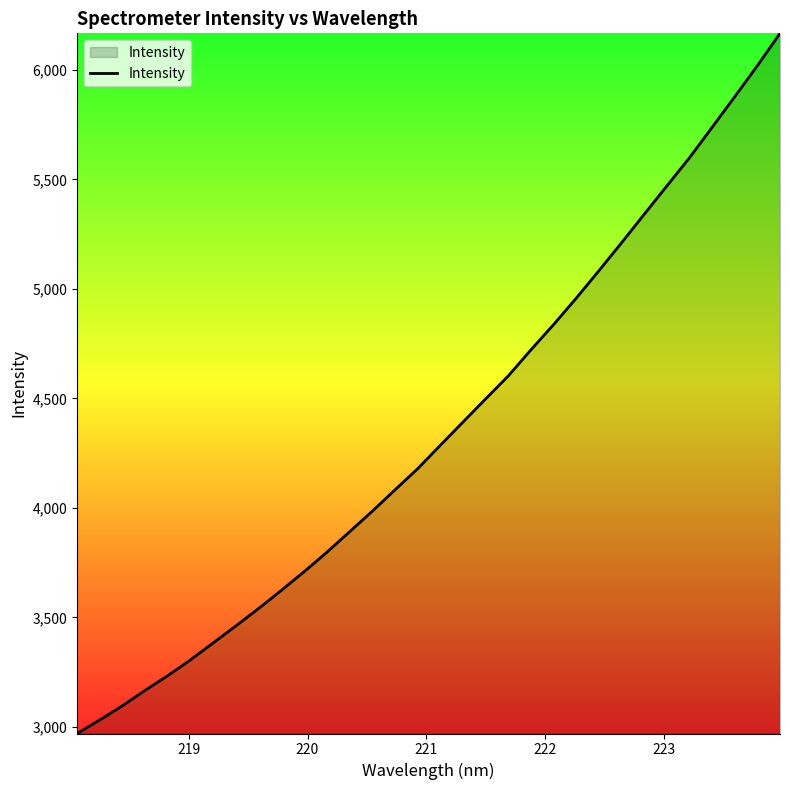

What is the difference between the maximum and minimum values?

3196.4